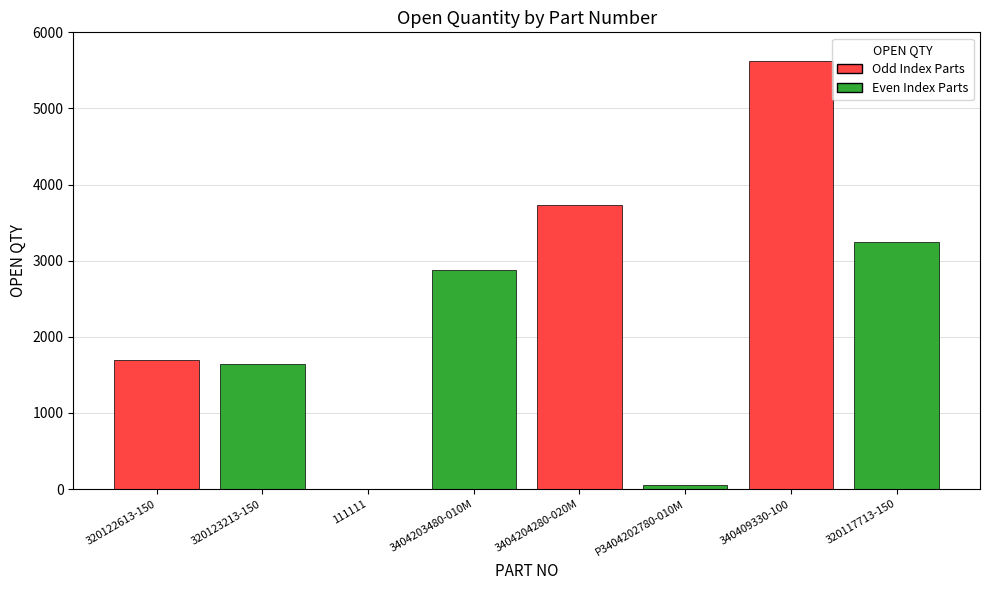

What is the sum of all values?

18895